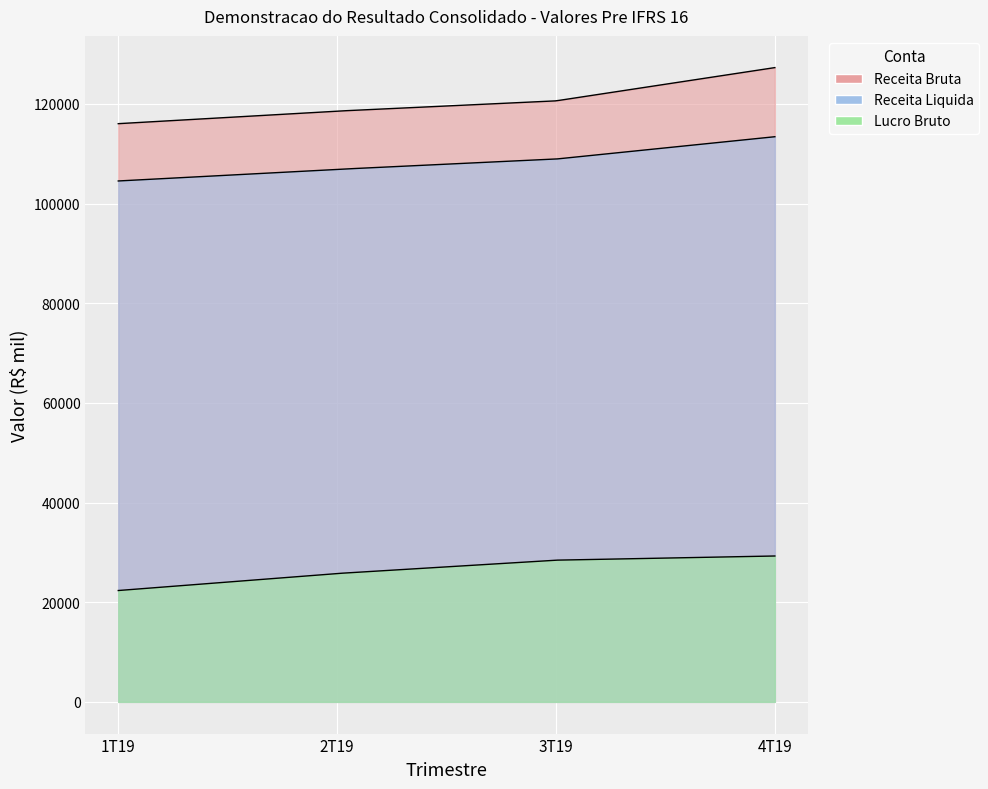

At which label does Lucro Bruto reach its minimum?

1T19